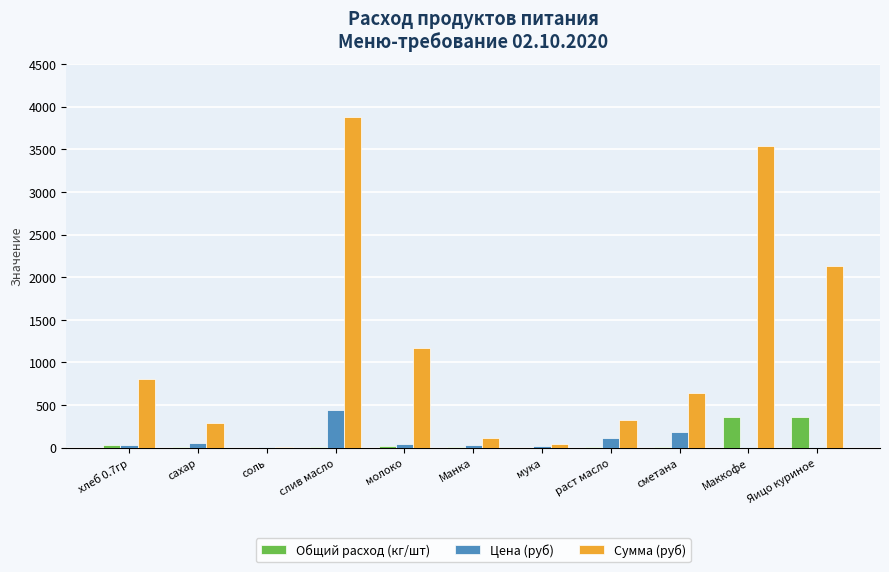

At which label is Цена (руб) closest to 222?

сметана